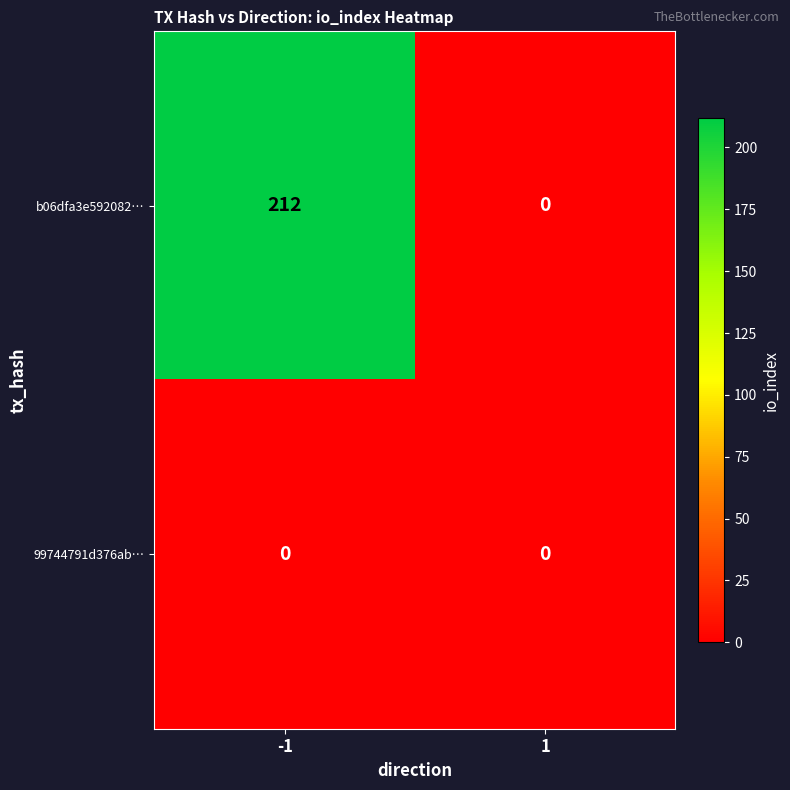

Count the number of categories in the chart.

2